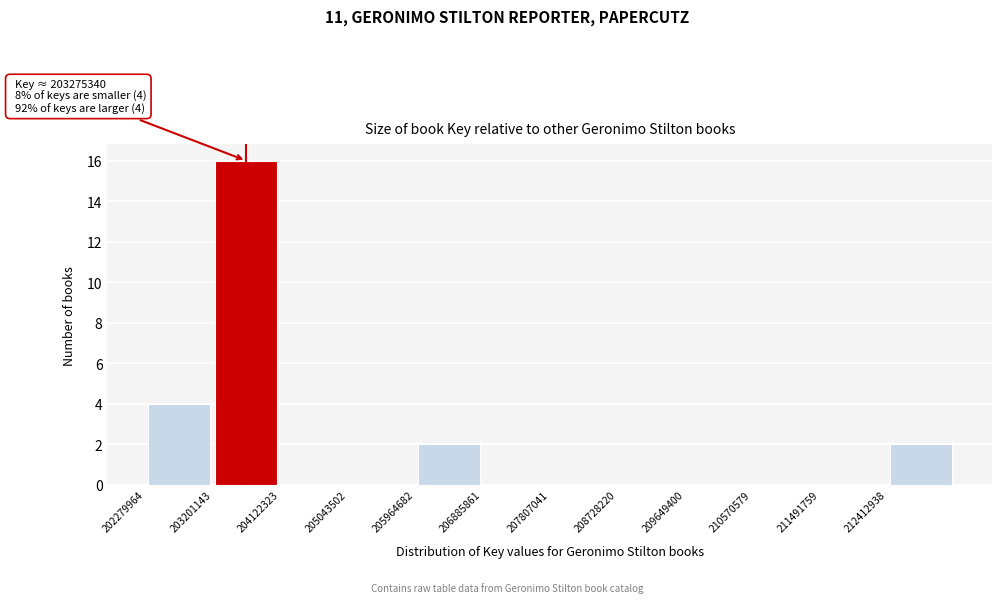

Over which range of the x-axis is the bar tallest?

203200000 to 204100000